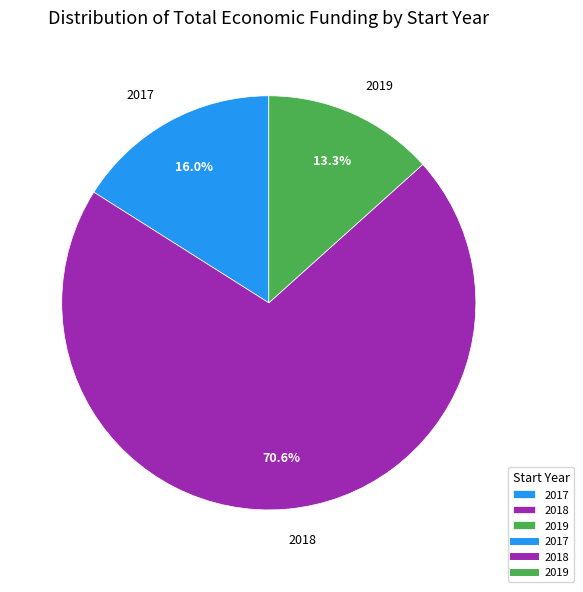

To the nearest percent, what is the combined percentage of 2018 and 2019?

84%